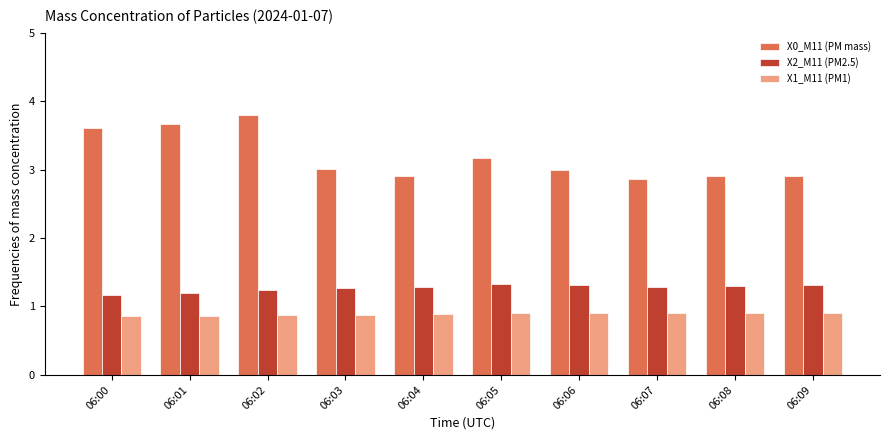

Rank the series by their average value, from lowest to highest.

X1_M11 (PM1), X2_M11 (PM2.5), X0_M11 (PM mass)